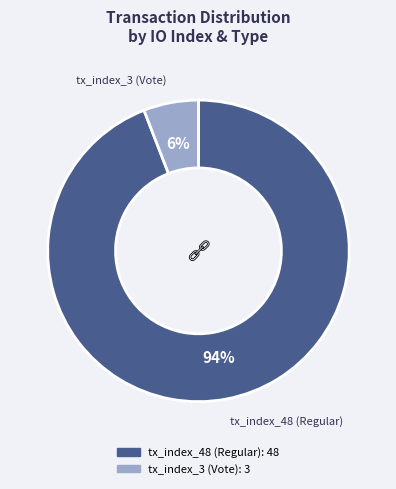

Rank the categories by value from highest to lowest.

tx_index_48 (Regular), tx_index_3 (Vote)